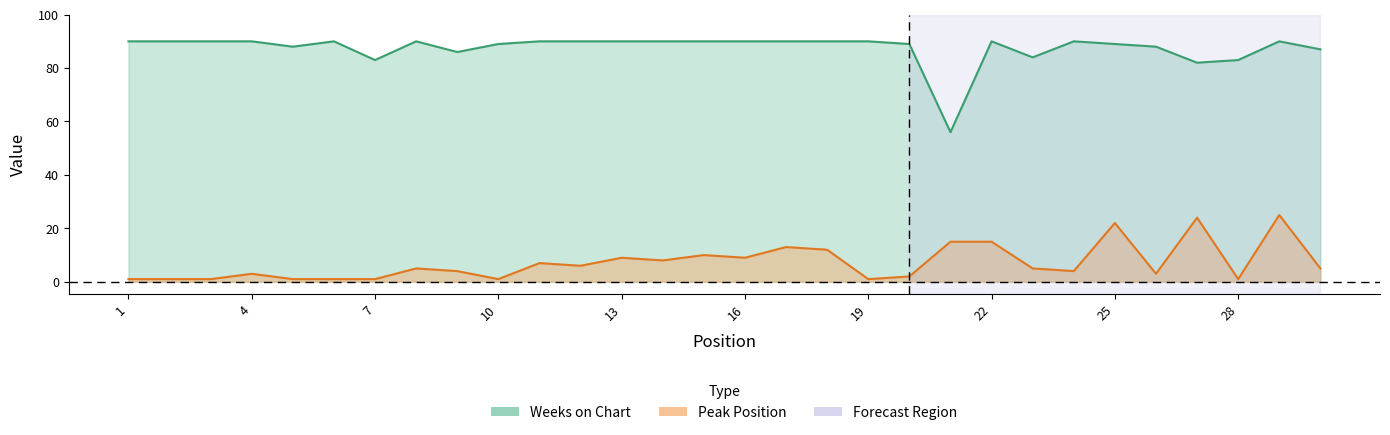

At which category does Peak Position reach its first local peak?

4